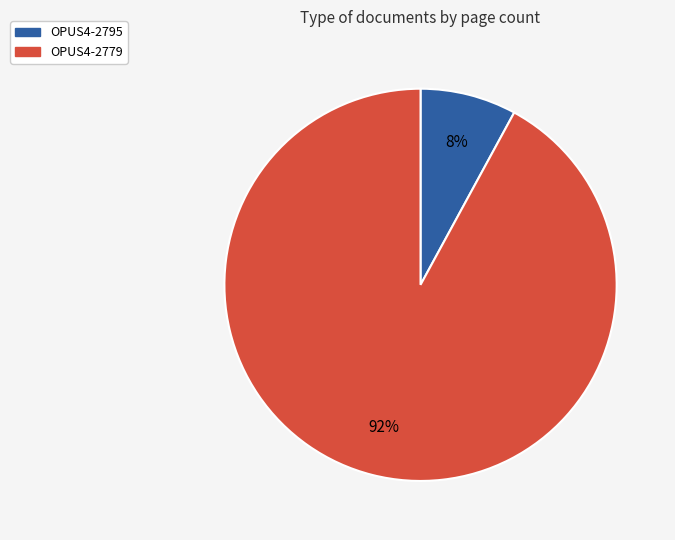

Which has a higher value, OPUS4-2779 or OPUS4-2795?

OPUS4-2779